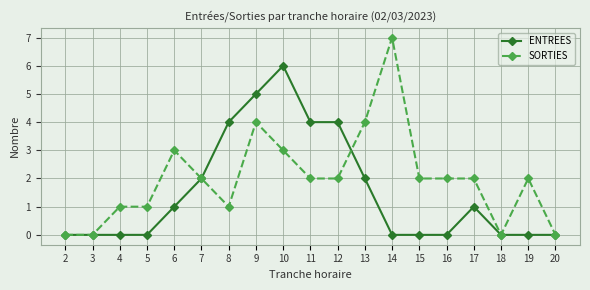

True or false: SORTIES has more than 2 points higher than both neighbors.

True